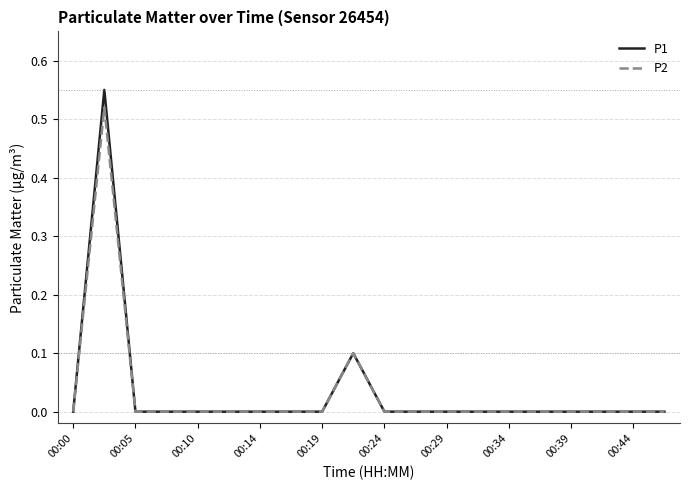

List the series in order of their peak value, lowest first.

P2, P1